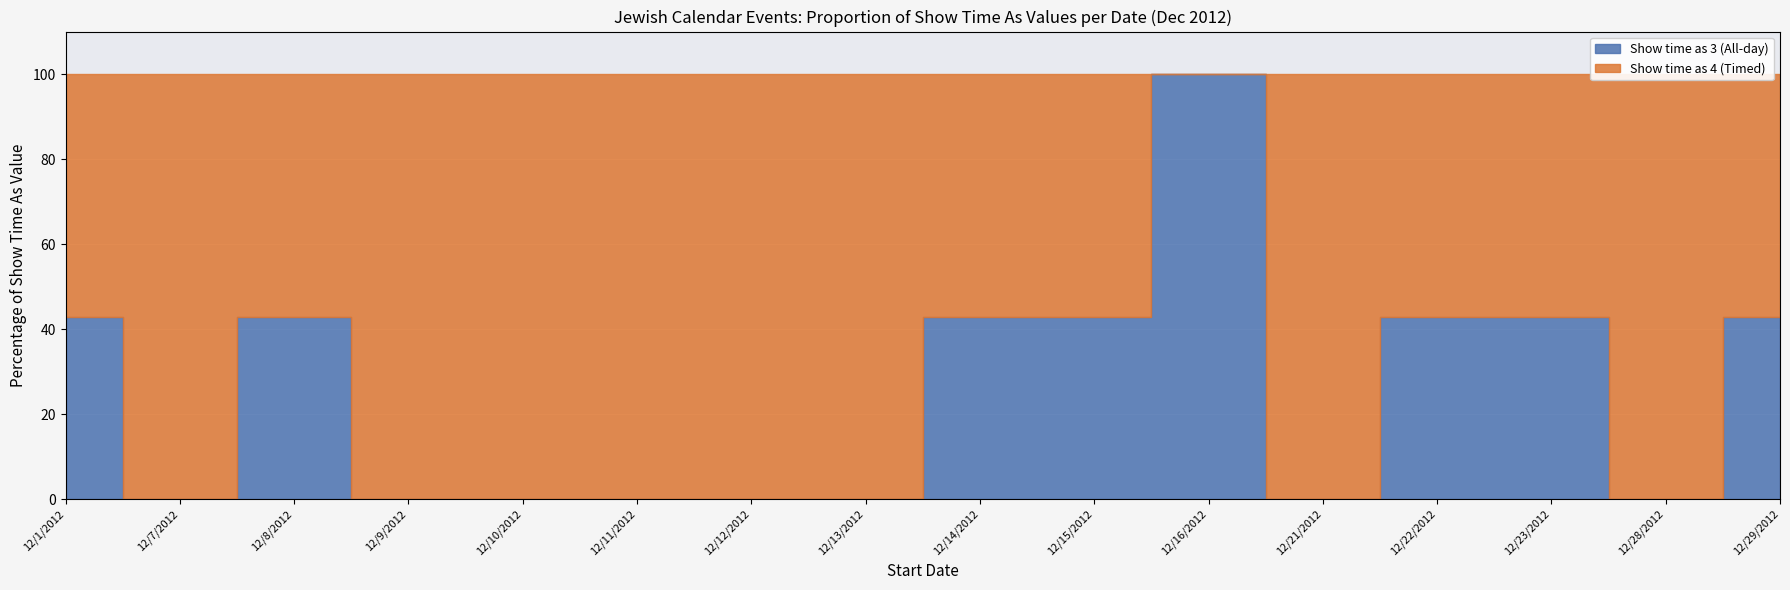

How many series are shown in this chart?

2